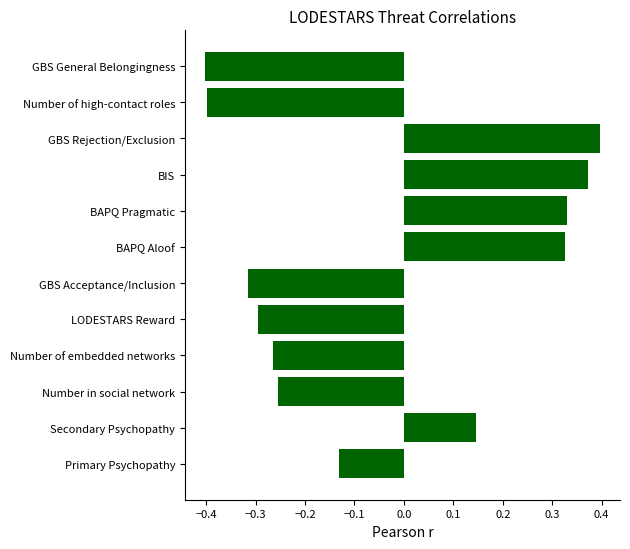

What is the change in value from Secondary Psychopathy to GBS Rejection/Exclusion?

+0.3